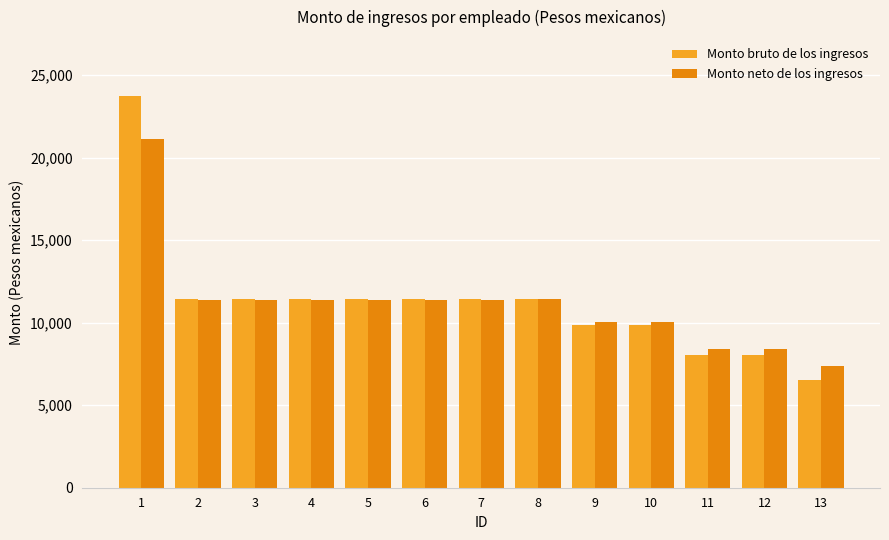

What is the difference between the highest and lowest values at 13?

816.9